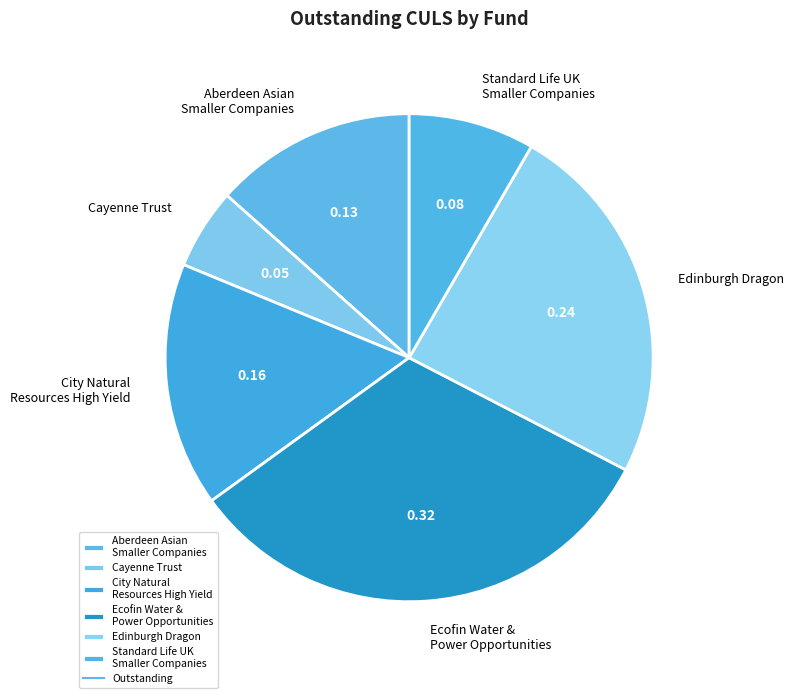

Which slice is the smallest?

Cayenne Trust